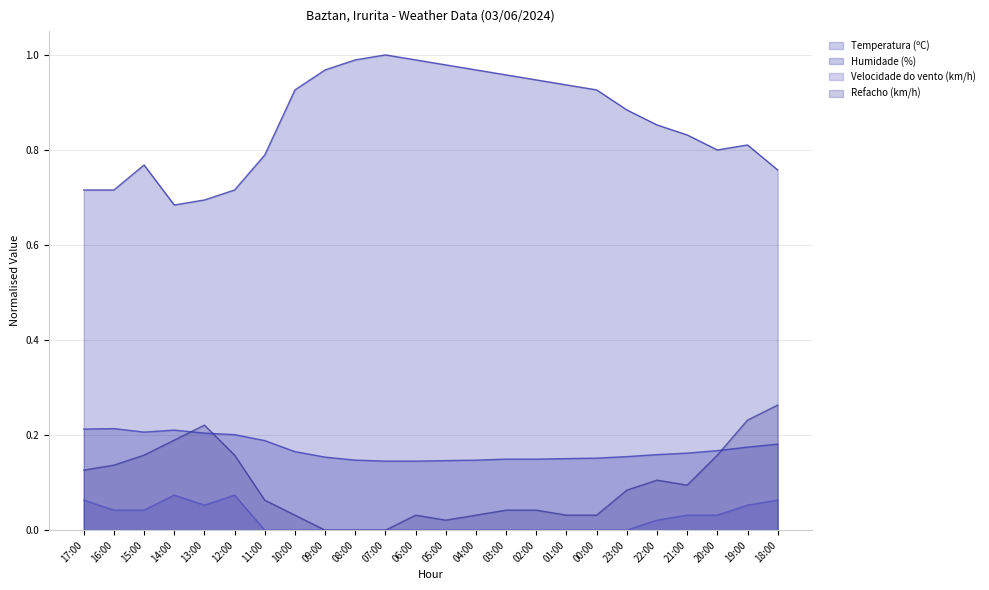

Which series has the largest range (max minus min)?

Humidade (%)